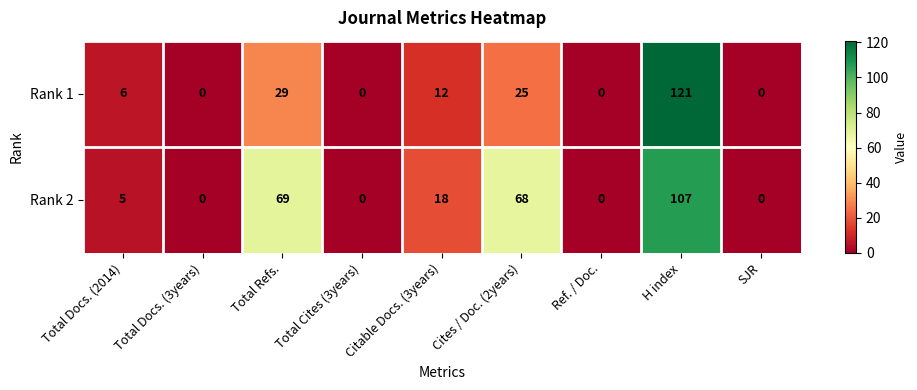

Which series has the largest total across all categories?

Rank 2